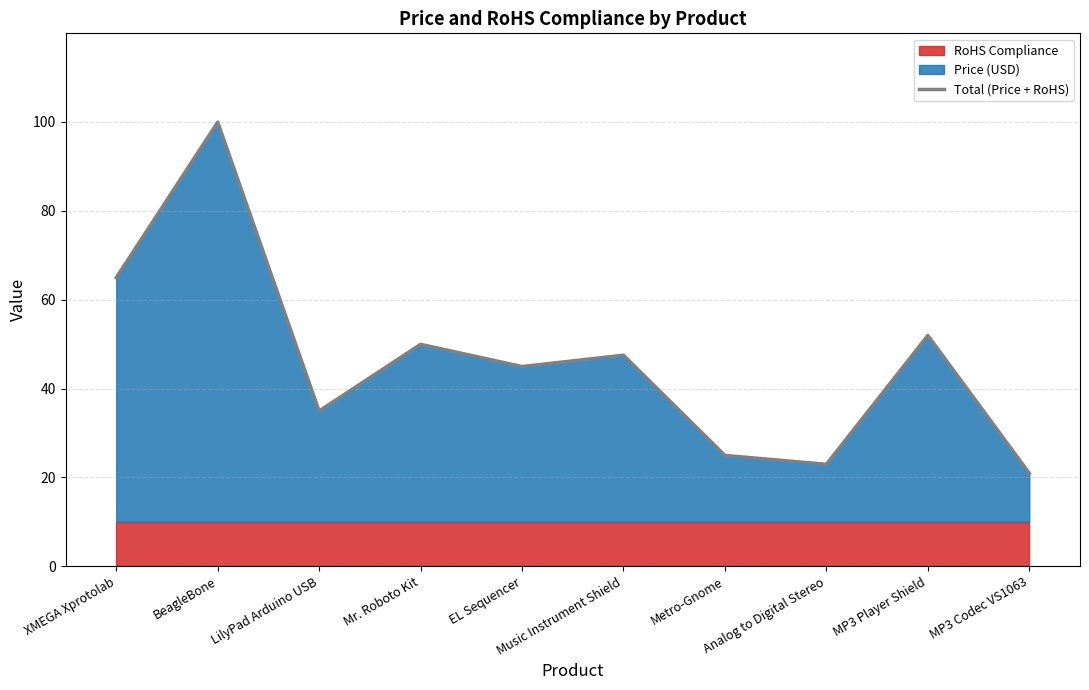

How many values are below 47?

5